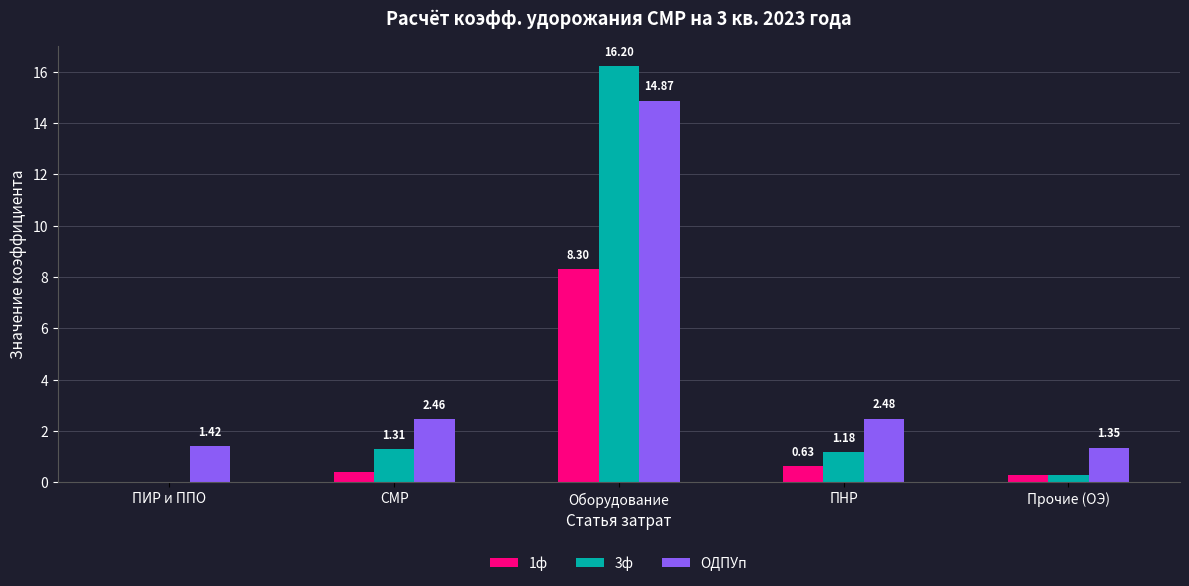

Where does the 3ф series first go above 1?

СМР